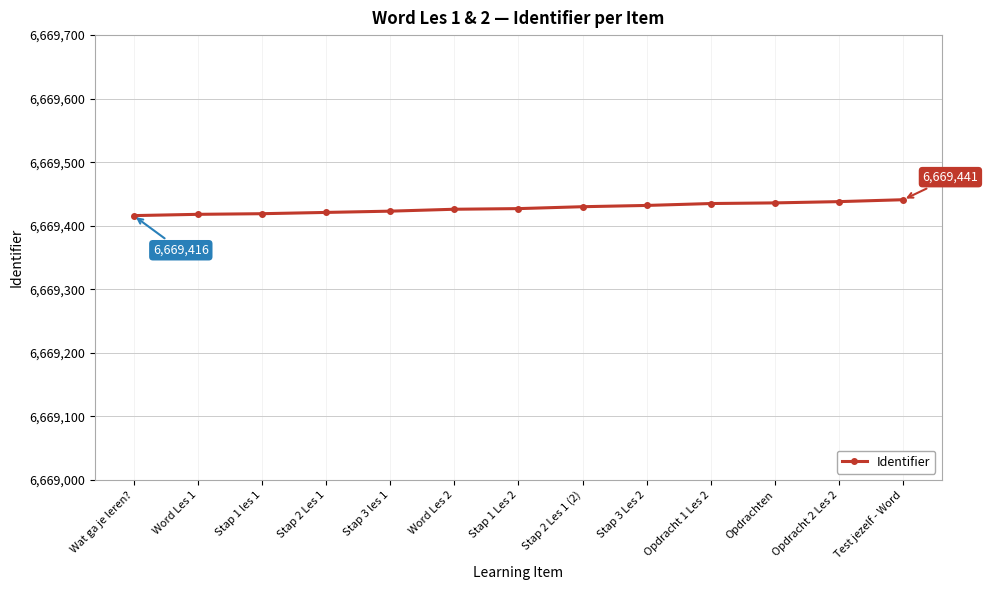

The chart shows a value of 4153115 at Stap 3 les 1. True or false?

False